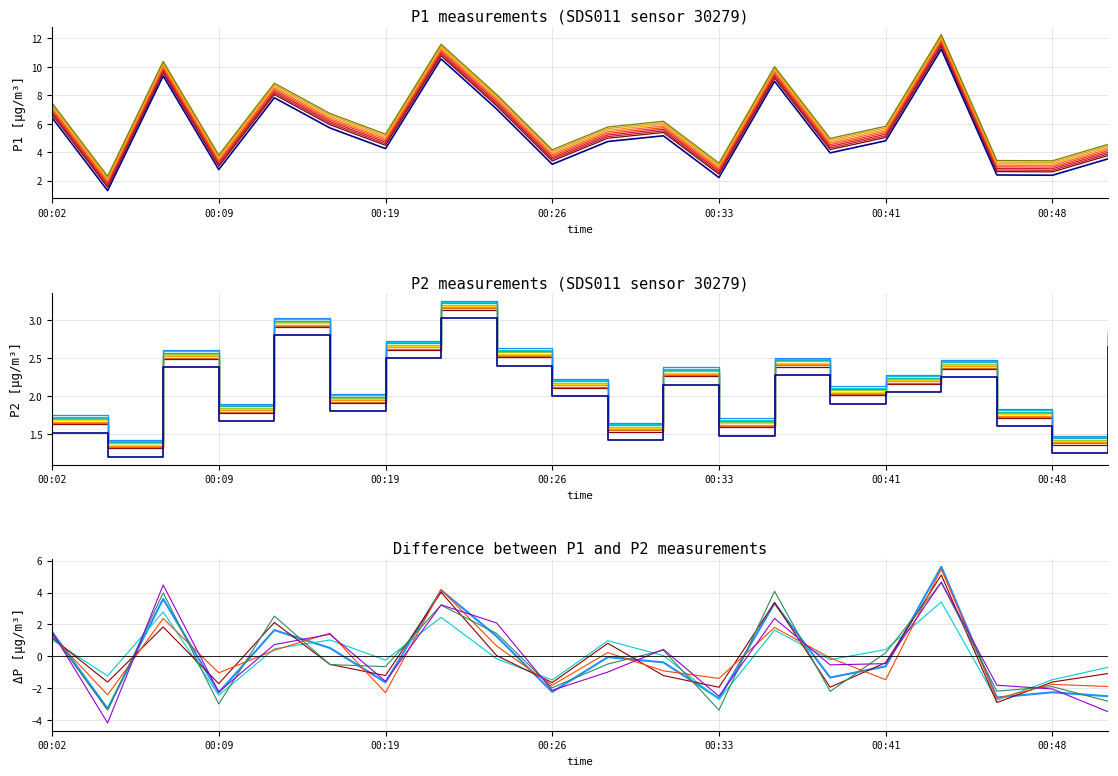

True or false: Diff has more than 0 points higher than both neighbors.

True